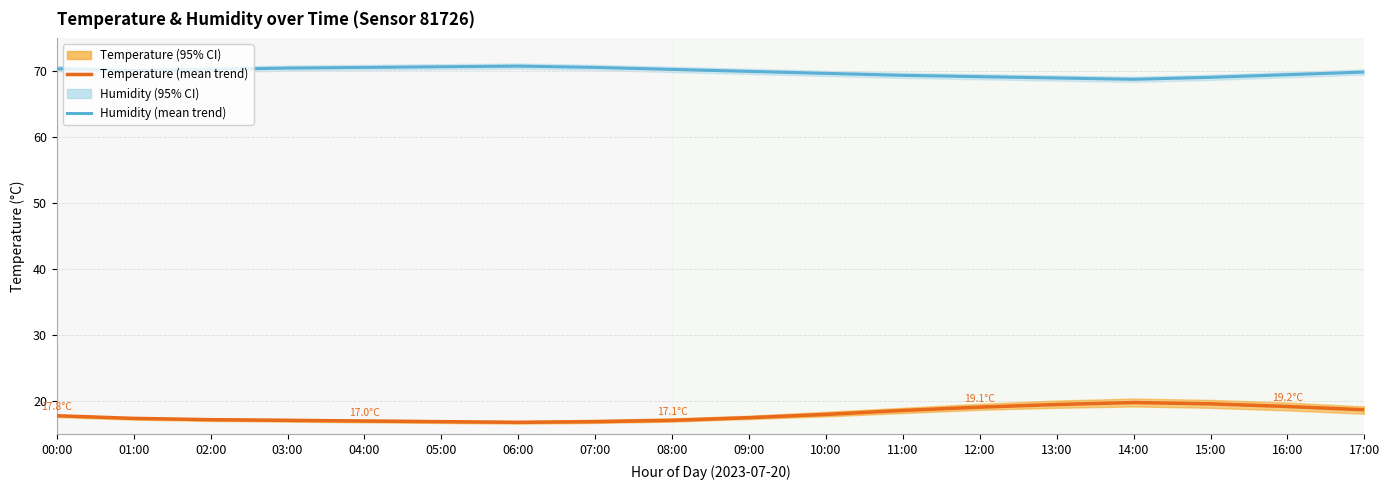

How many series are shown in this chart?

2